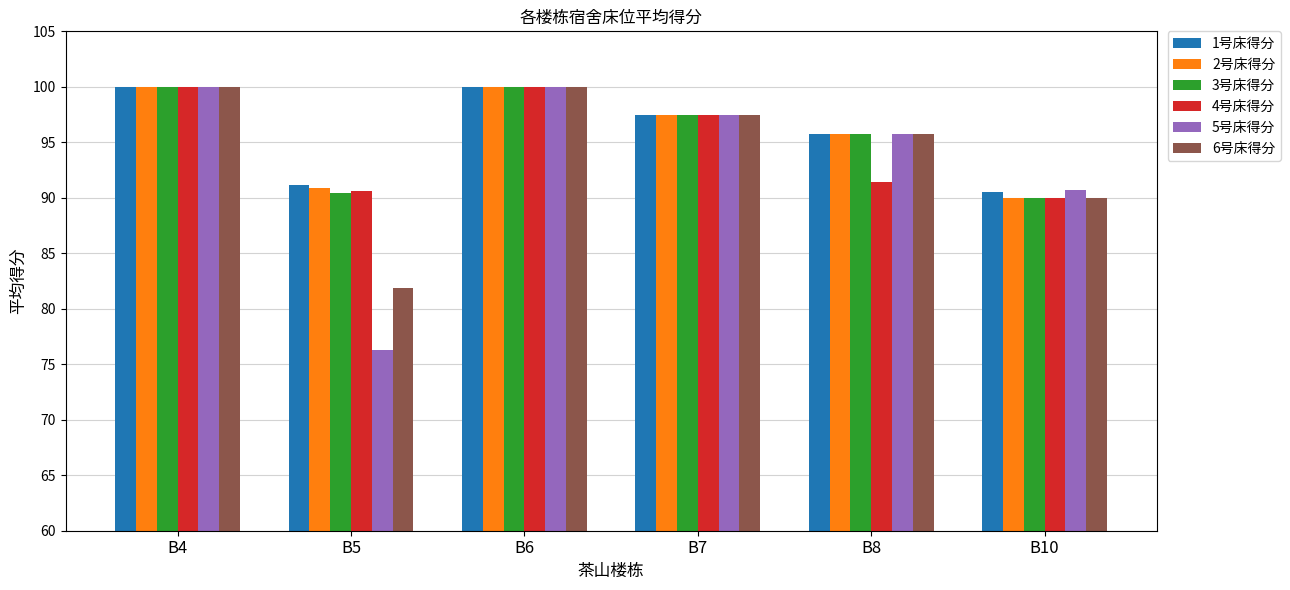

What is the total value across all series at B6?

600.0